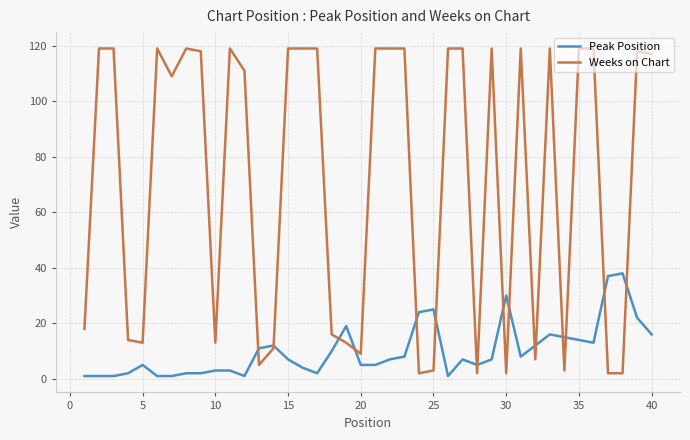

List the series in order of their peak value, lowest first.

Peak Position, Weeks on Chart